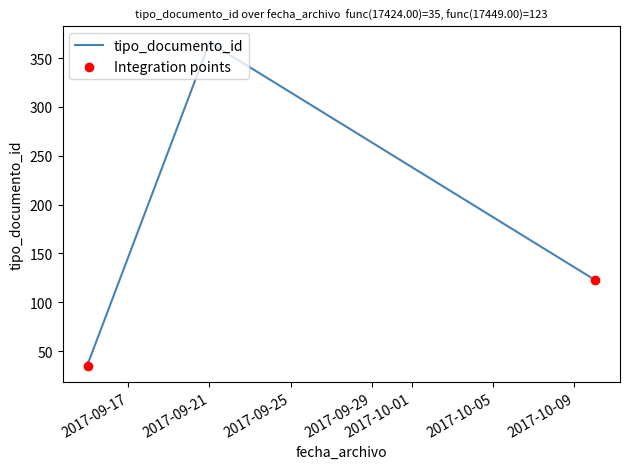

Approximately how many times larger is the value at 2017-09-15 compared to 2017-09-21?

0.1